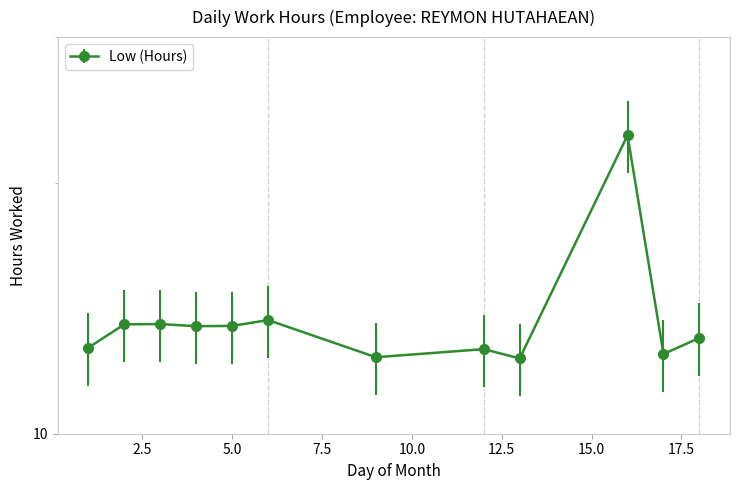

Is it true that the value at 2 is 13.5?

True